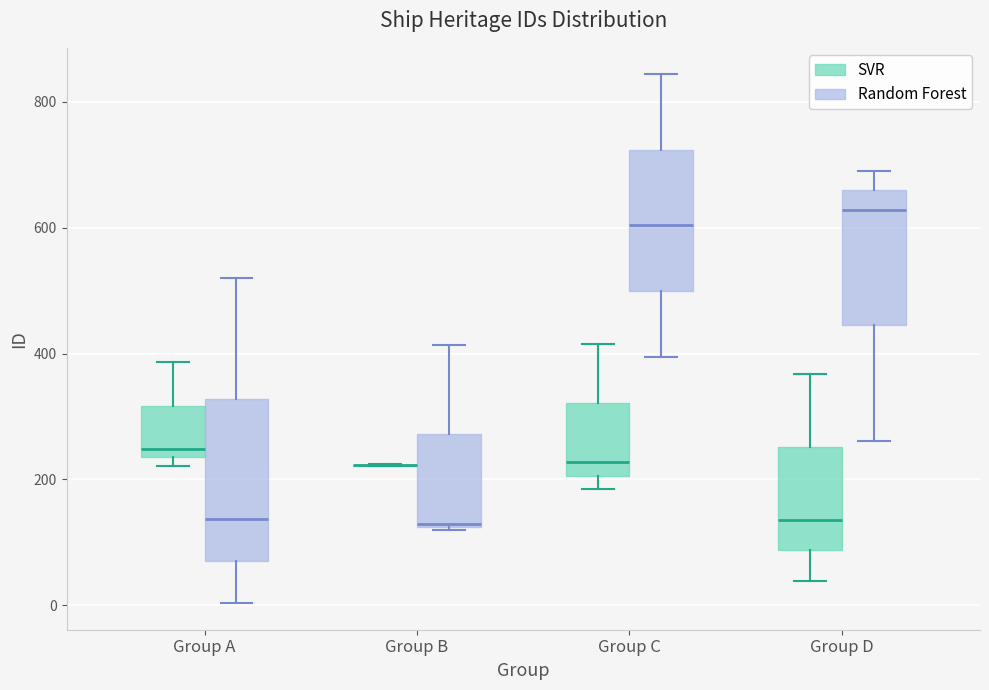

Which box is the tallest, from its lower edge to its upper edge?

Group A (Random Forest)